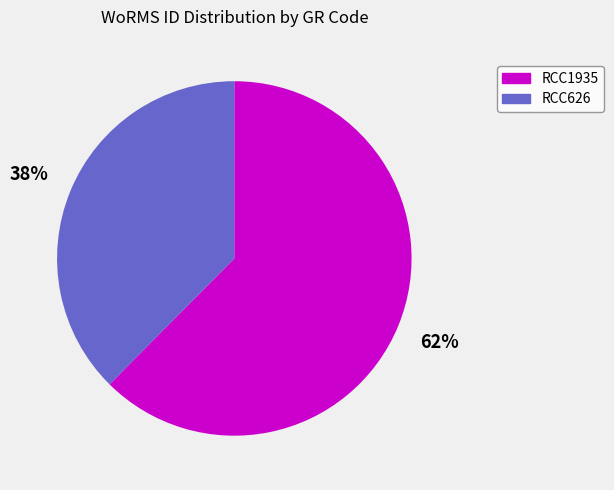

To the nearest percent, what is the average slice percentage?

50%